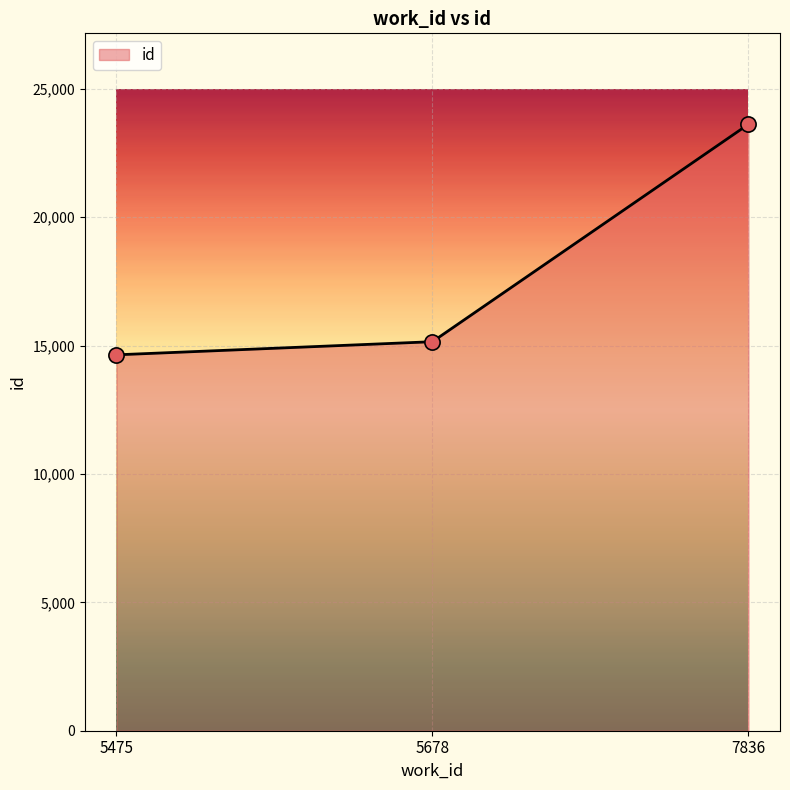

What is the change in value from 5475 to 5678?

+511